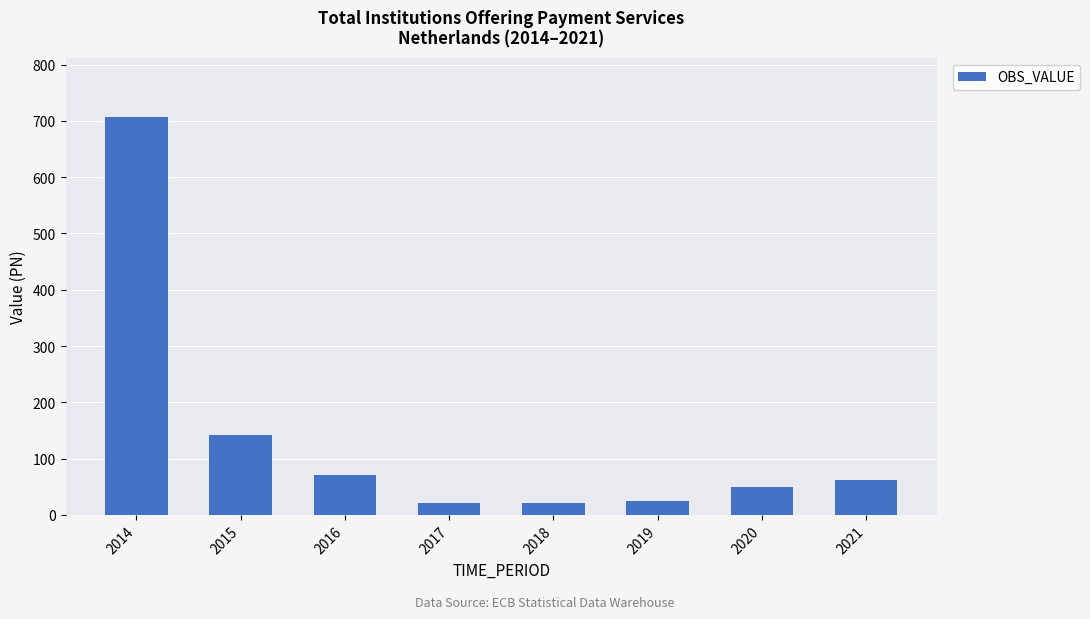

How many bars are there in total?

8